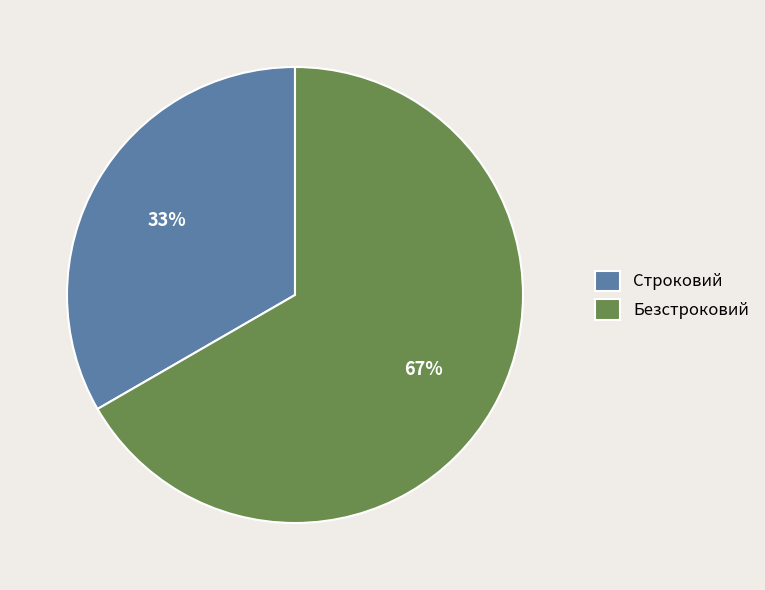

Count the number of slices in the pie.

2